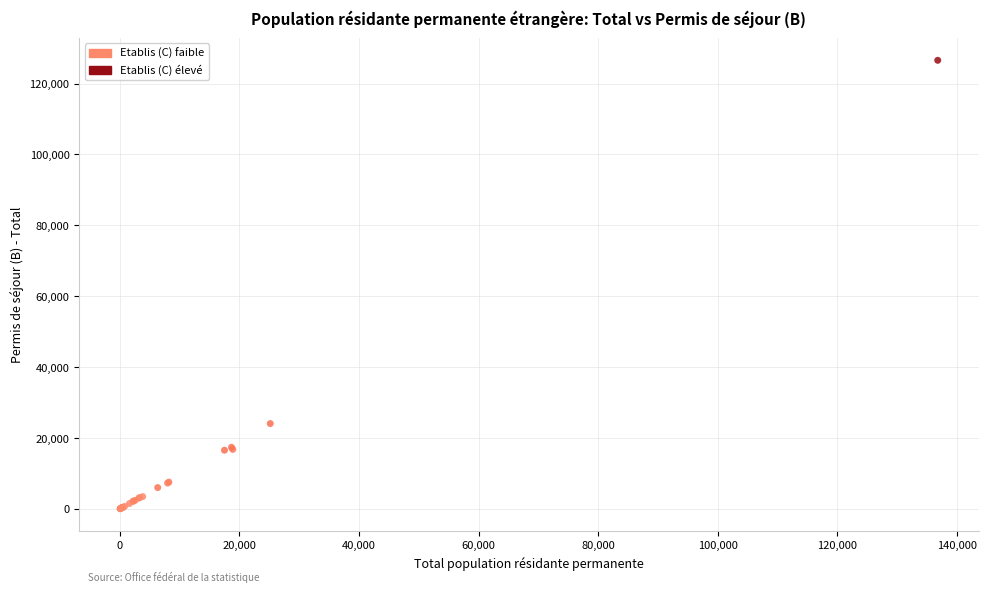

What Y value in the scatter plot is closest to 63305?

24083